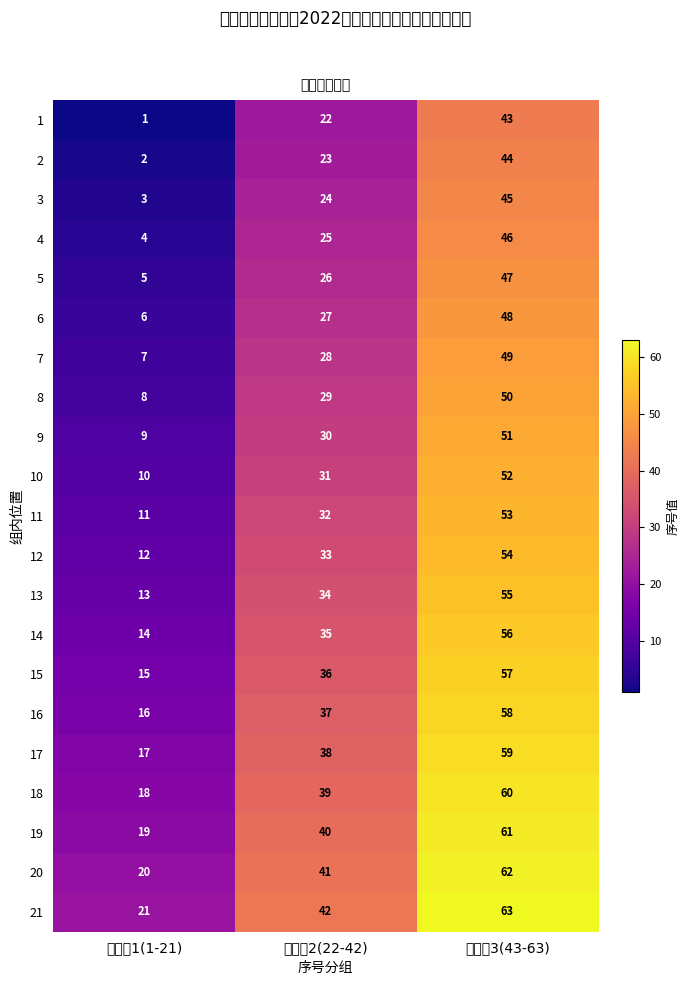

Read the 16 value at 序号组3(43-63).

58